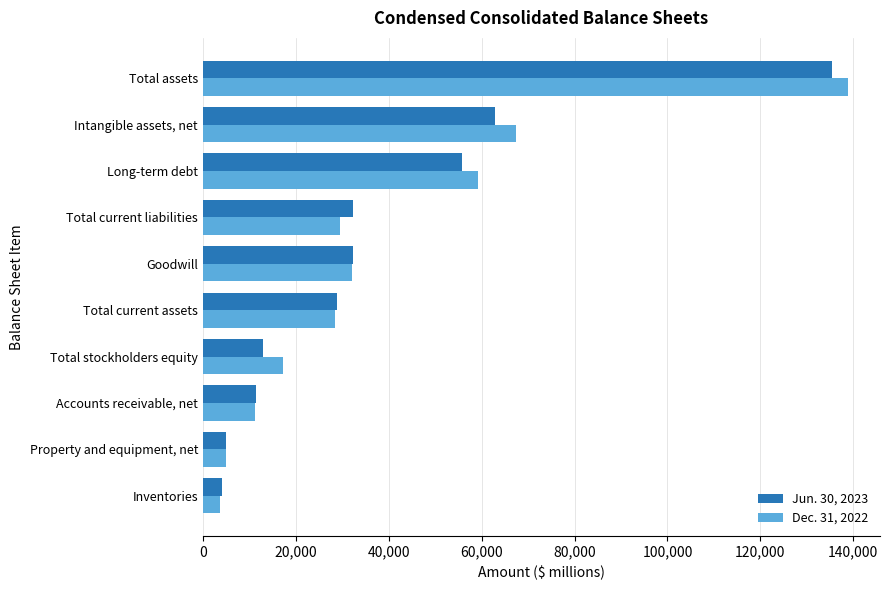

How many data points does each series have?

10